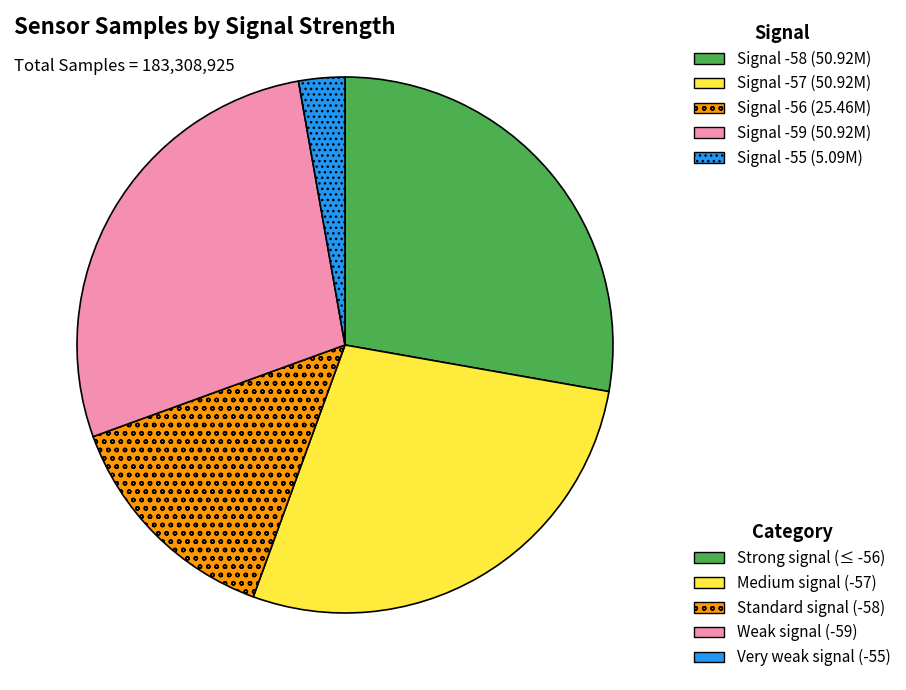

Is there a majority slice in this chart?

No